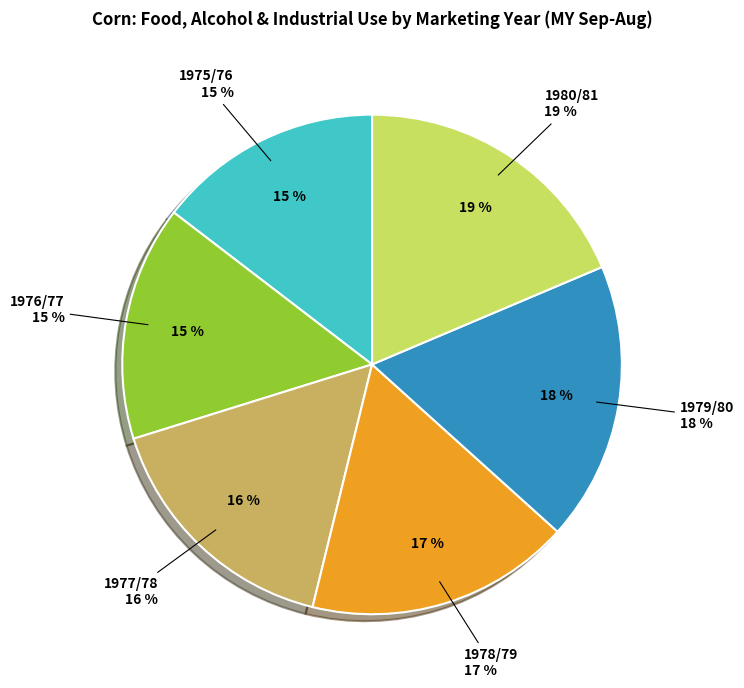

Count the number of slices in the pie.

6